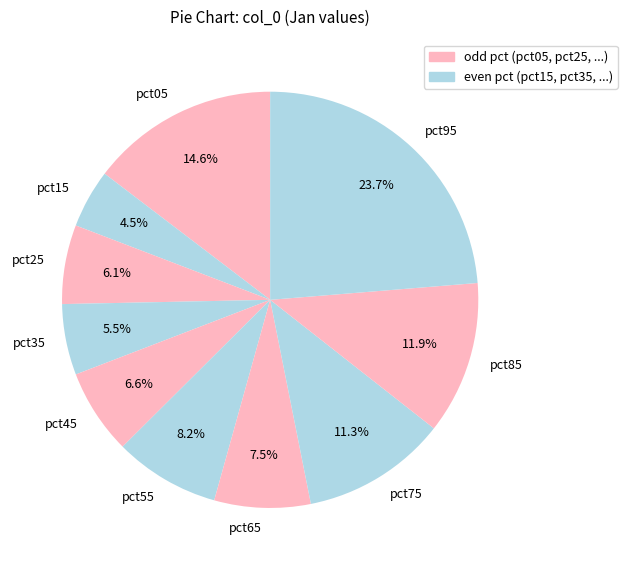

Which has a higher value, pct25 or pct35?

pct25